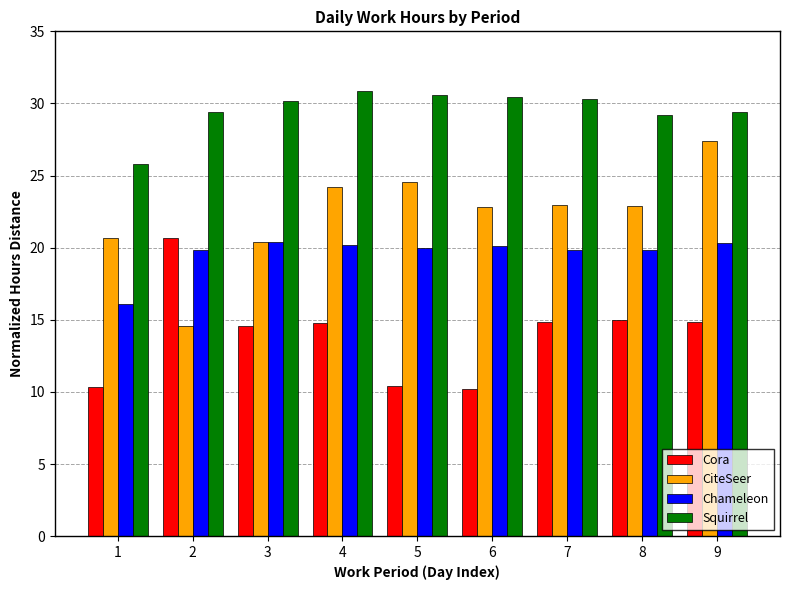

At 4, list the series in order from largest to smallest.

Squirrel, CiteSeer, Chameleon, Cora